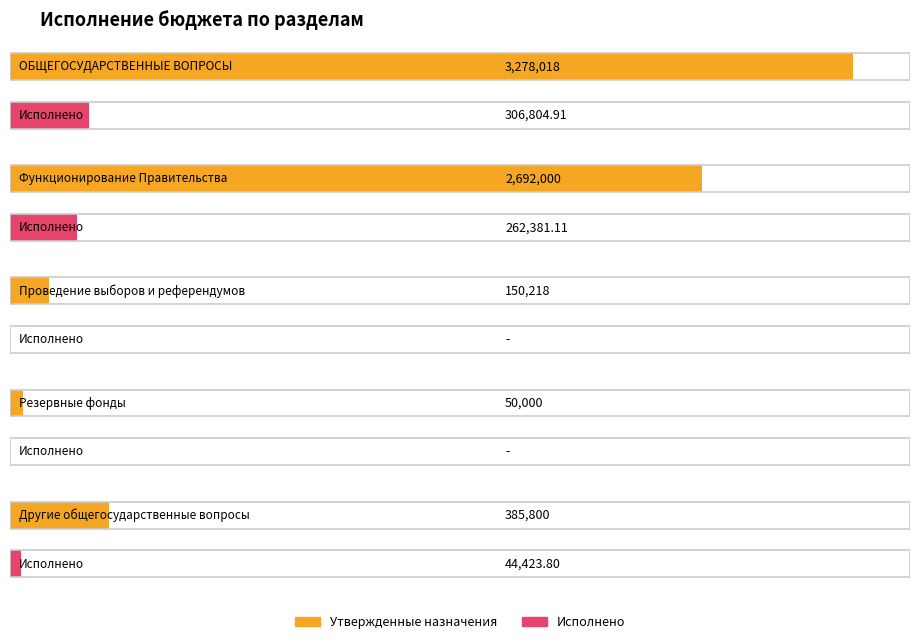

How many groups of bars are there?

5